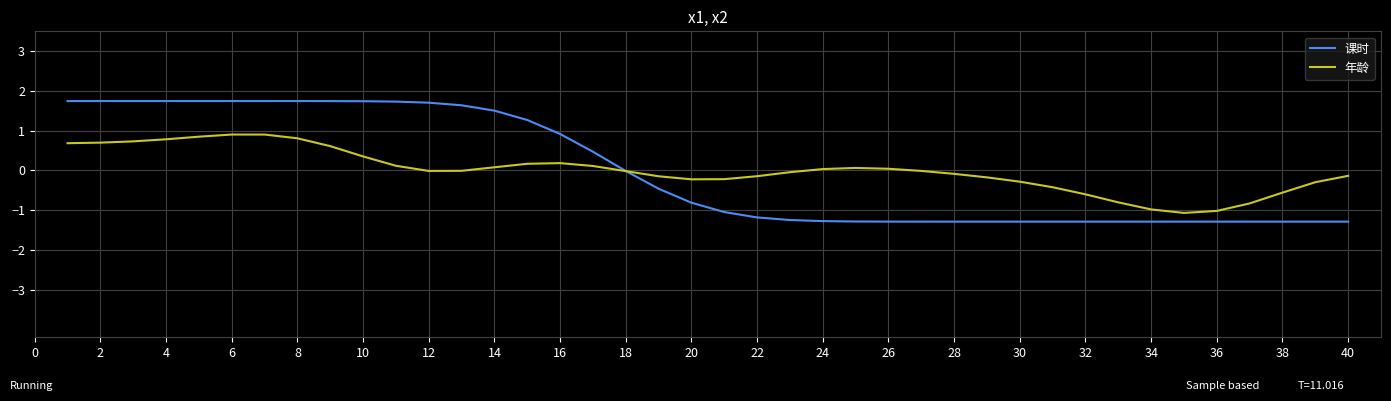

List the series in order of their peak value, lowest first.

年龄, 课时